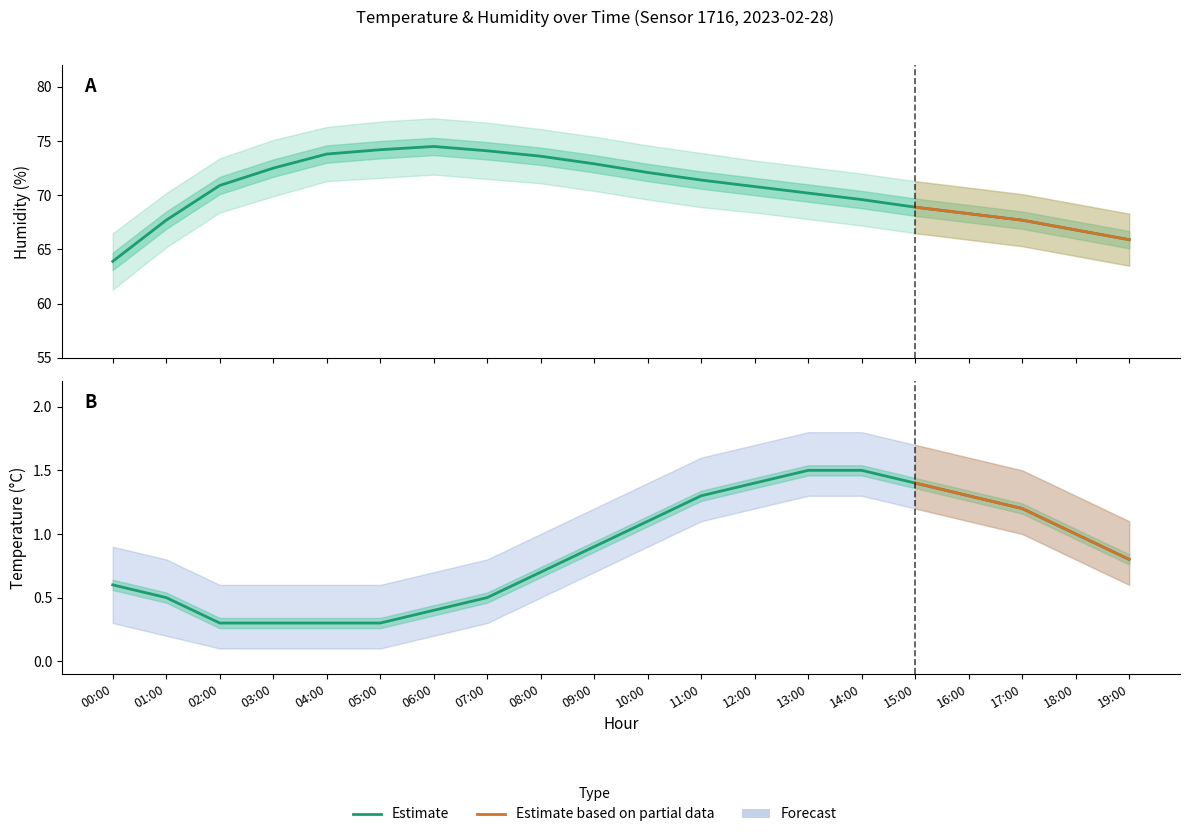

What is the label of the 16th point from the left?

15:00